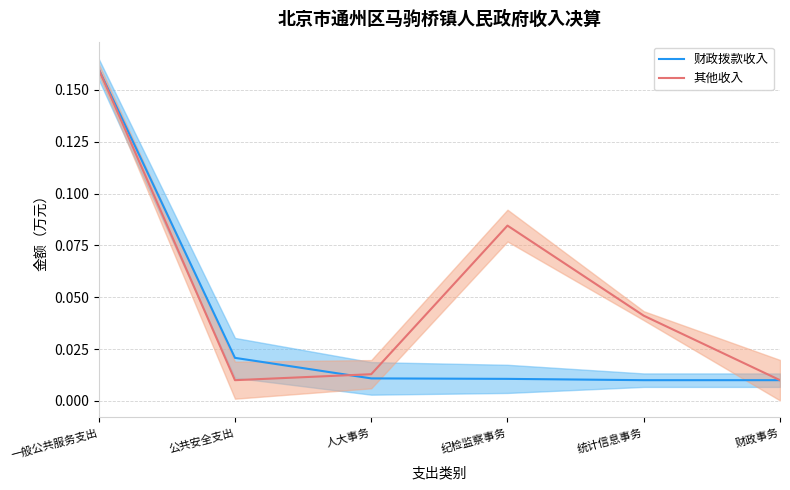

What is the highest value of the 财政拨款收入 series?

0.2